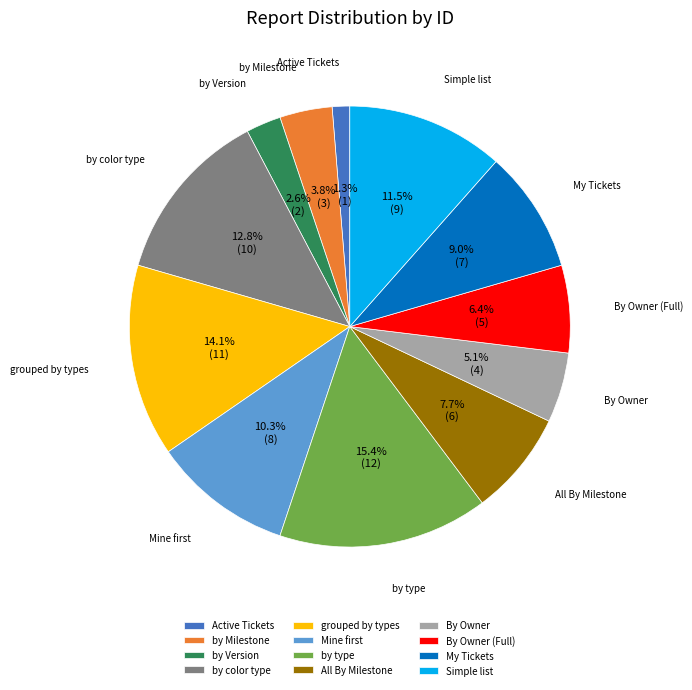

To the nearest percent, what is the average slice percentage?

8%